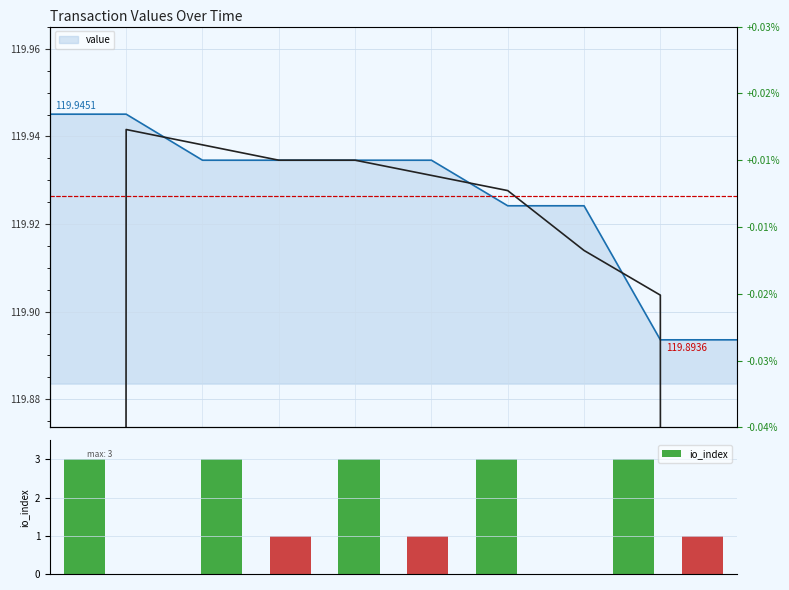

What is the greatest value displayed?

3